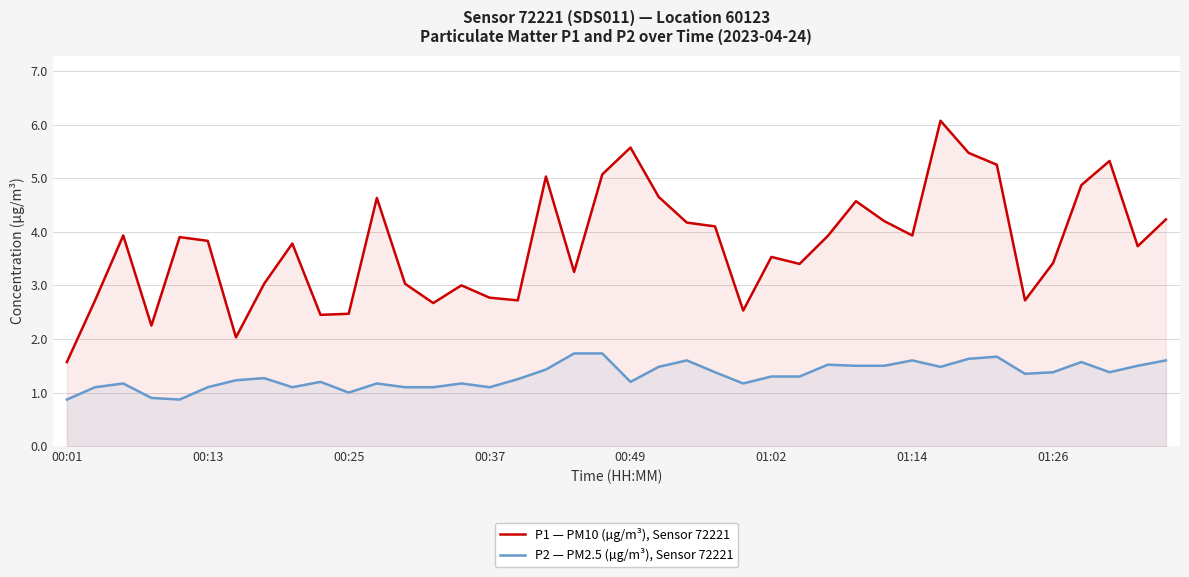

True or false: P2 — PM2.5 (µg/m³), Sensor 72221 has a value of 1.2 at 11.

True